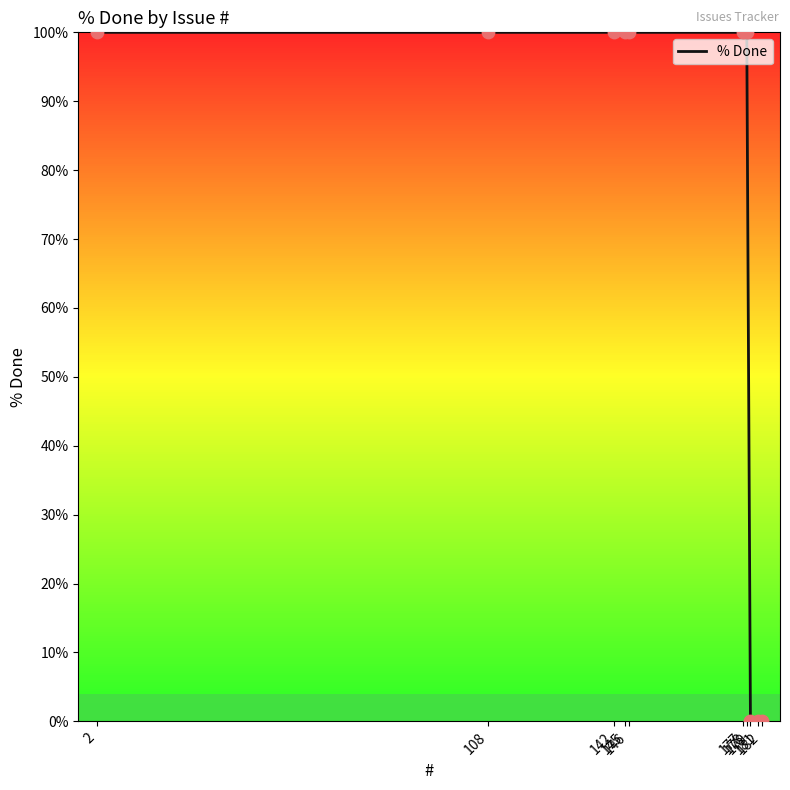

What is the difference between the maximum and minimum values?

100